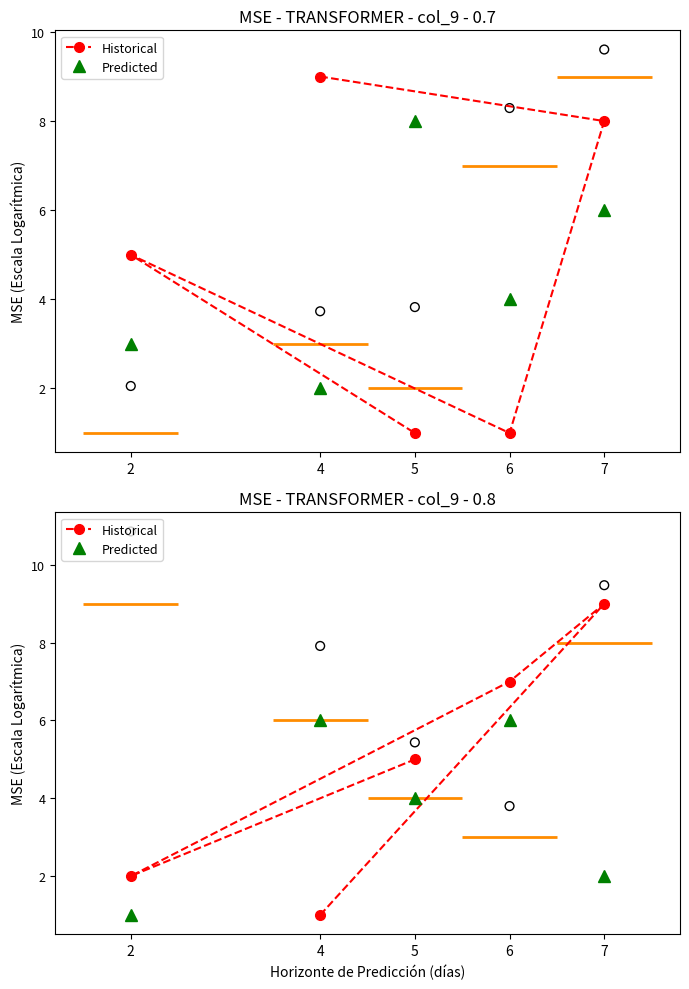

Which series contains the lowest Y value?

Historical